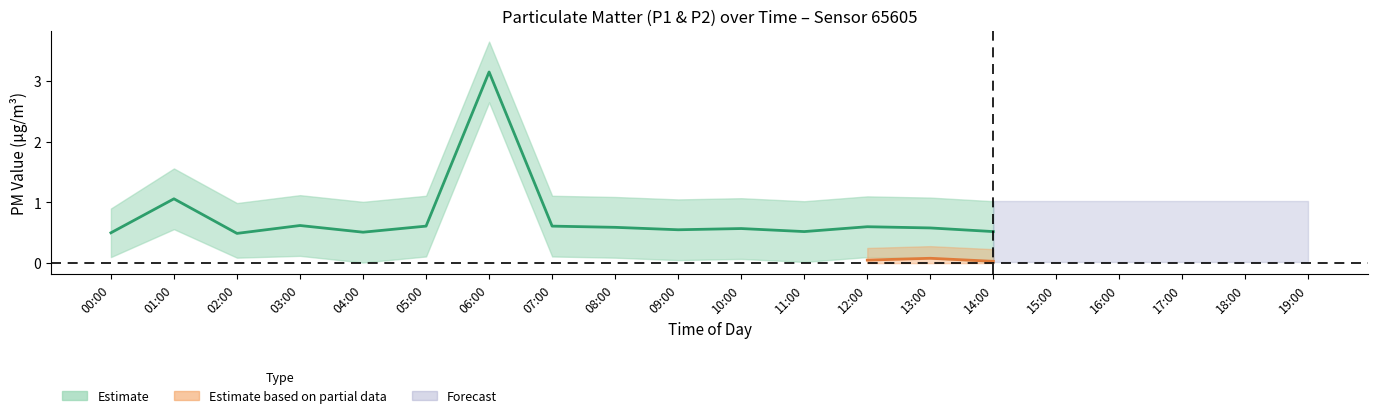

True or false: P1 has more than 1 interior local peaks.

True